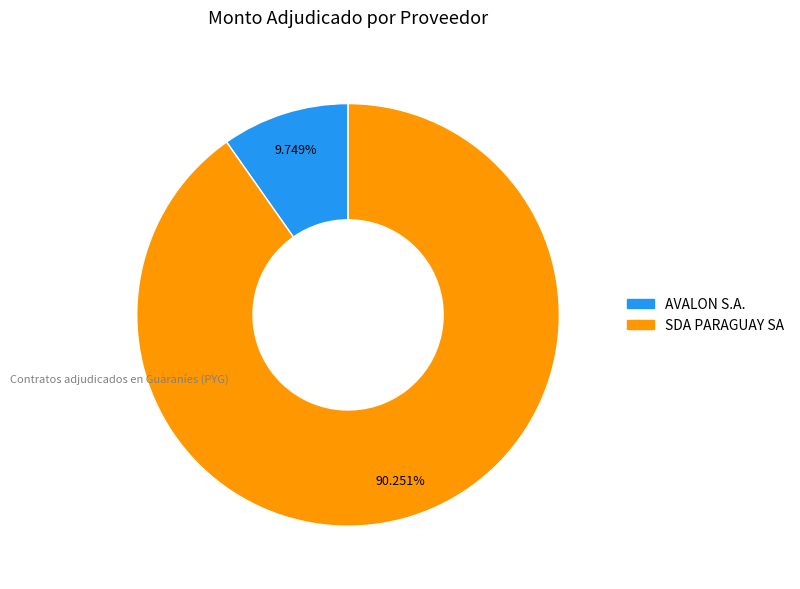

True or false: AVALON S.A. accounts for 10% of the total.

True